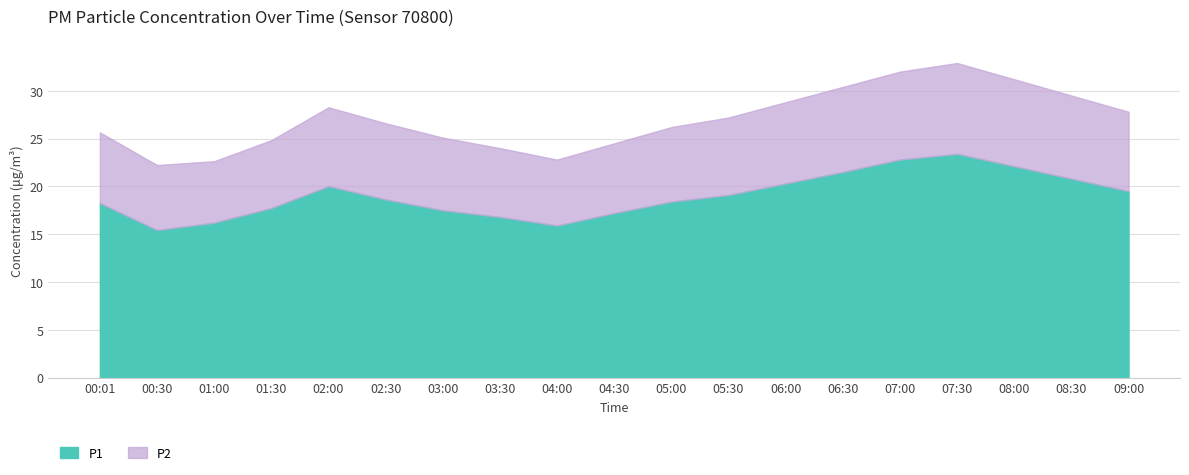

Which category has the lowest value across all series?

00:30